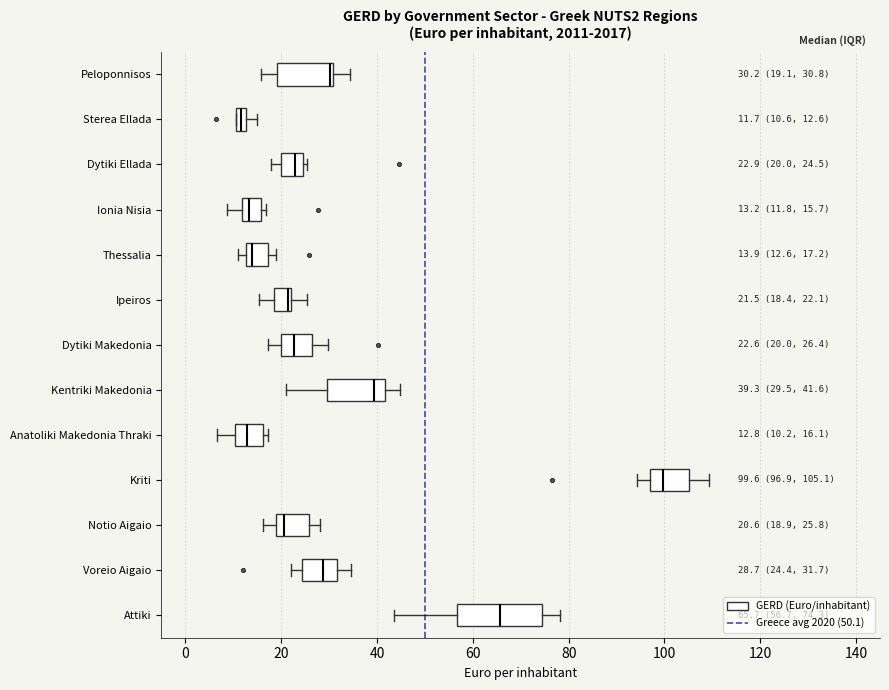

Comparing the boxes themselves (not the whiskers), which one is the widest?

Attiki